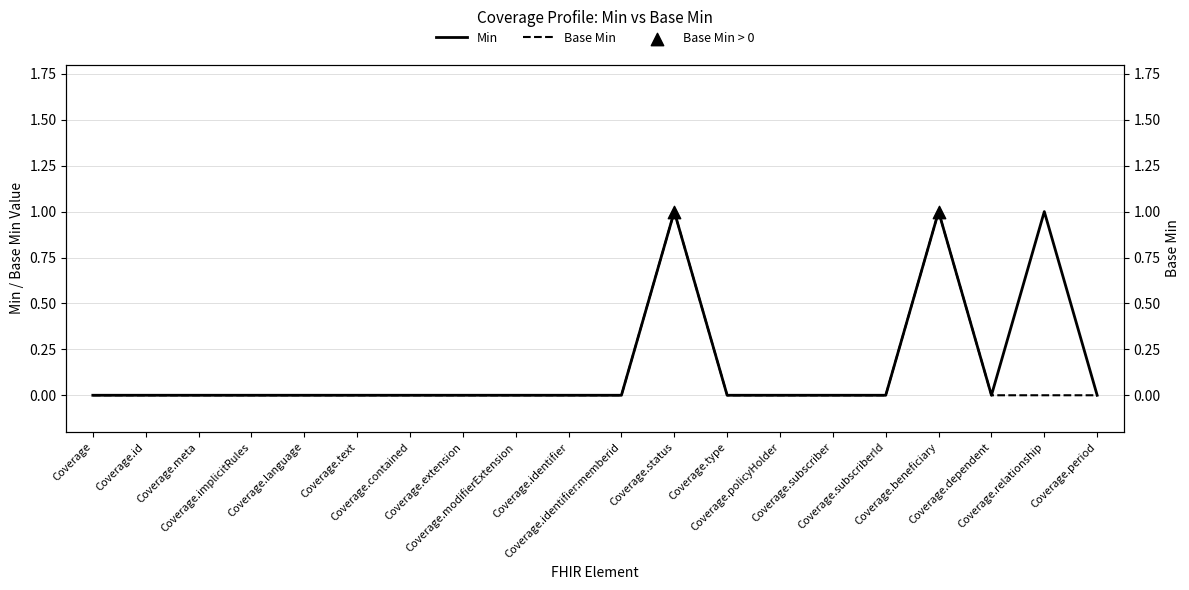

Which series reaches the minimum Y coordinate?

Min